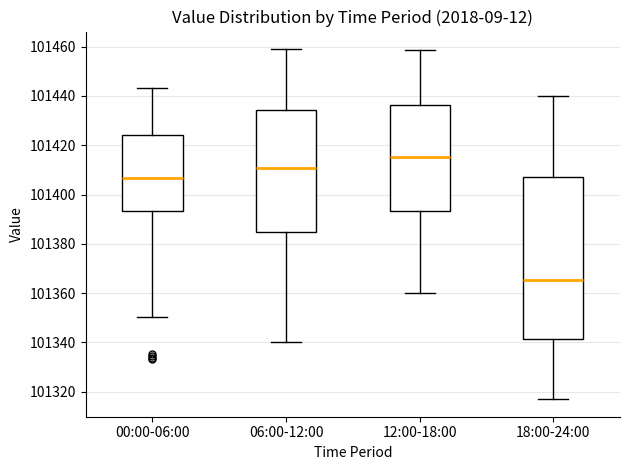

Which box has the highest median line?

12:00-18:00